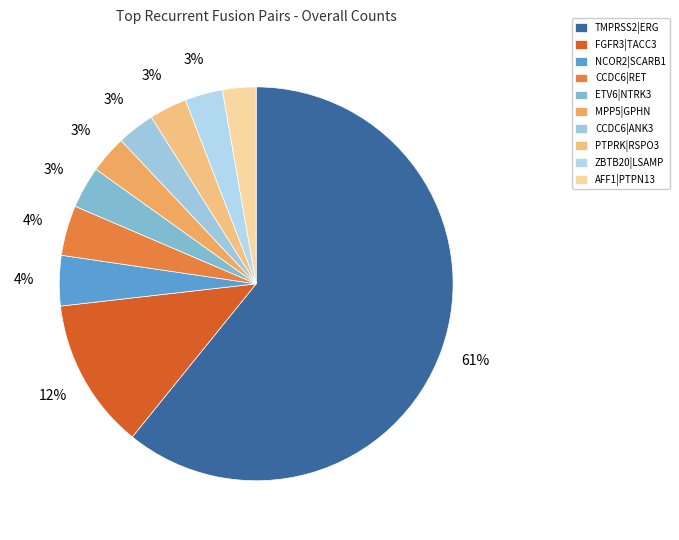

How many slices are in this pie chart?

10